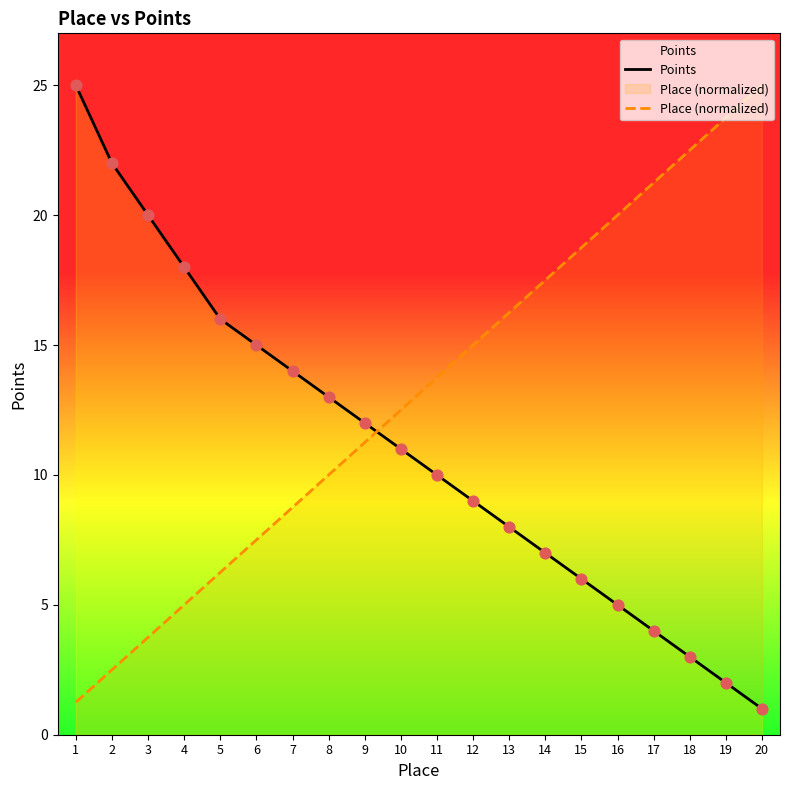

Which series has the widest spread of Y values?

Points